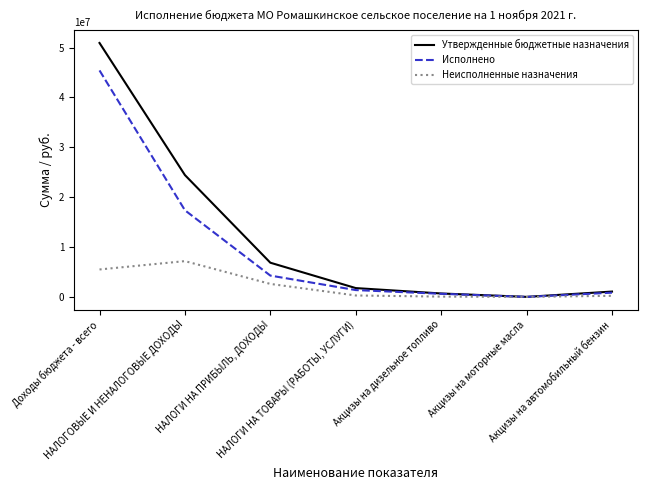

Which series has the largest range (max minus min)?

Утвержденные бюджетные назначения